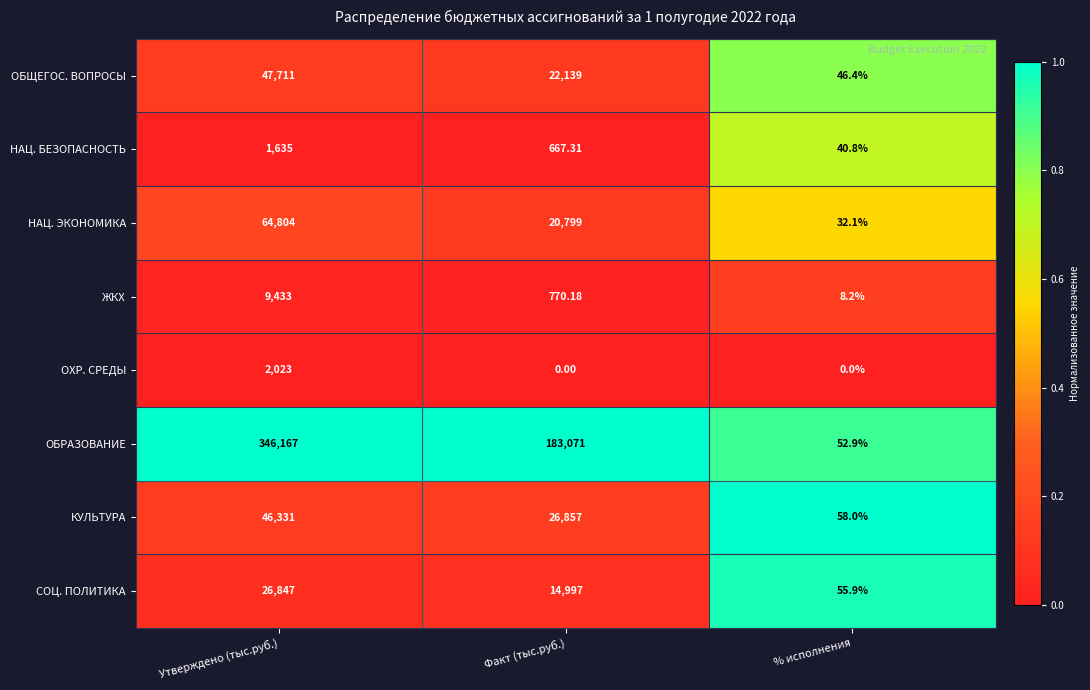

Rank the series by their maximum value, from lowest to highest.

НАЦ. БЕЗОПАСНОСТЬ, ОХР. СРЕДЫ, ЖКХ, СОЦ. ПОЛИТИКА, КУЛЬТУРА, ОБЩЕГОС. ВОПРОСЫ, НАЦ. ЭКОНОМИКА, ОБРАЗОВАНИЕ